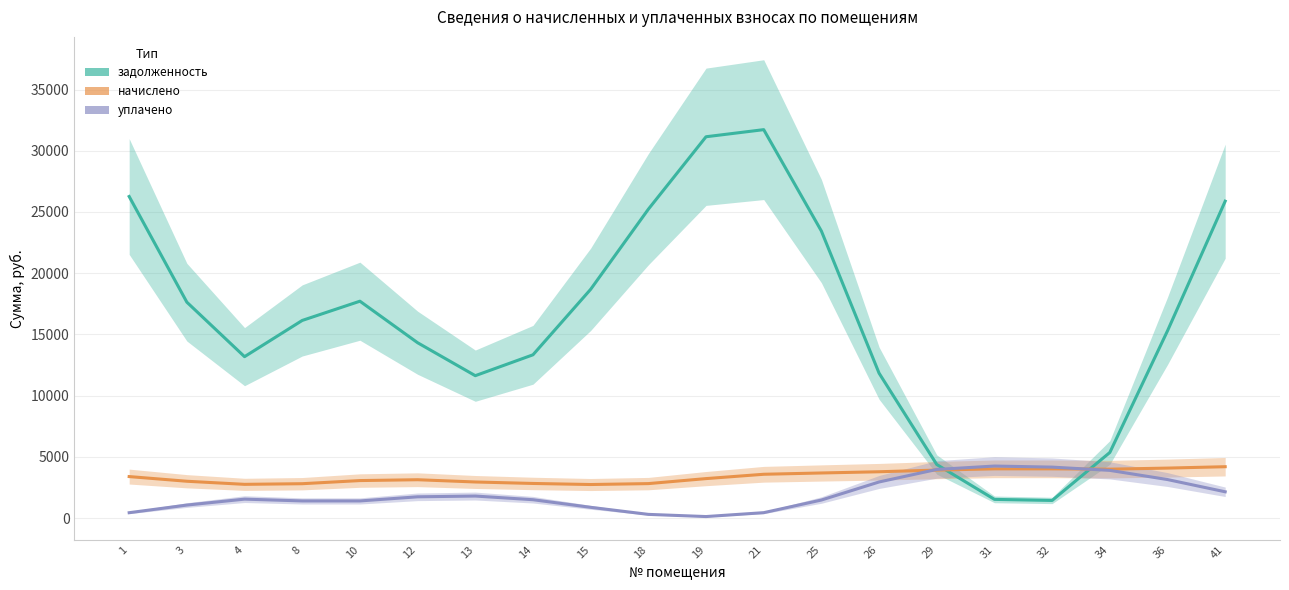

How many categories are shown in the chart?

20